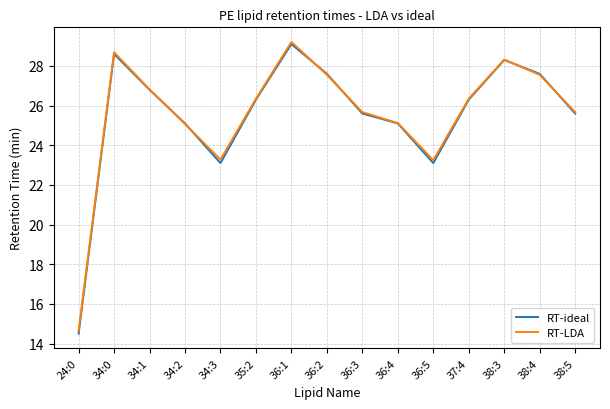

The value of RT-ideal at 34:0 is 15.5. True or false?

False